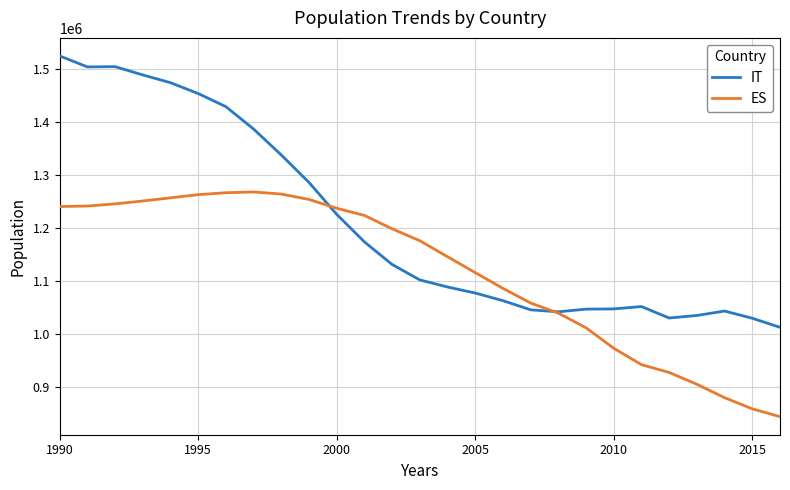

Rank the series by their maximum value, from lowest to highest.

ES, IT